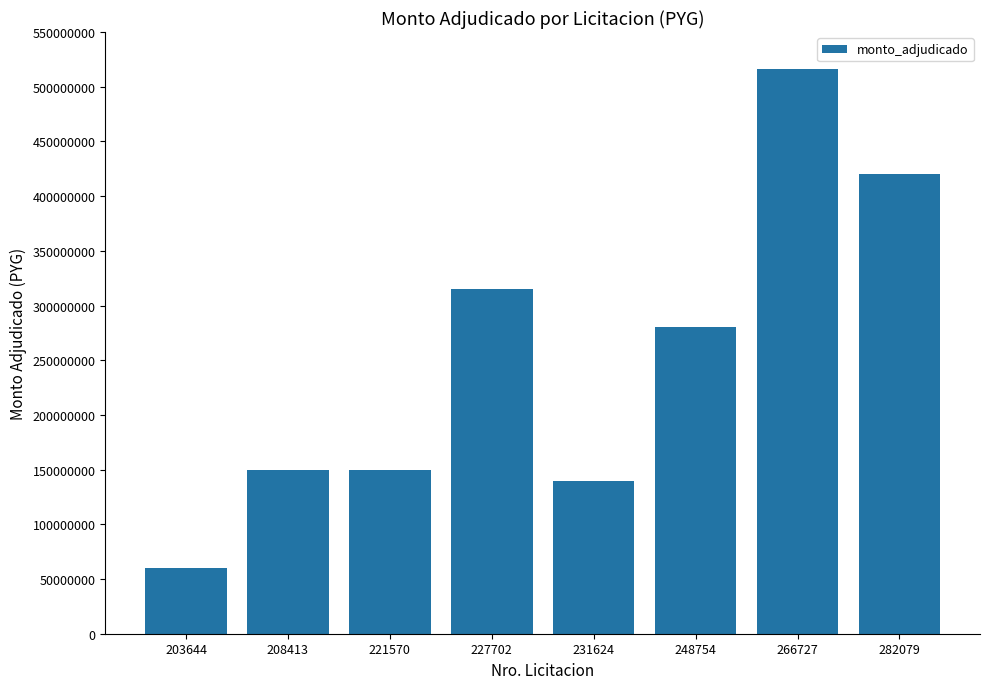

The chart shows a value of 315000000 at 227702. True or false?

True